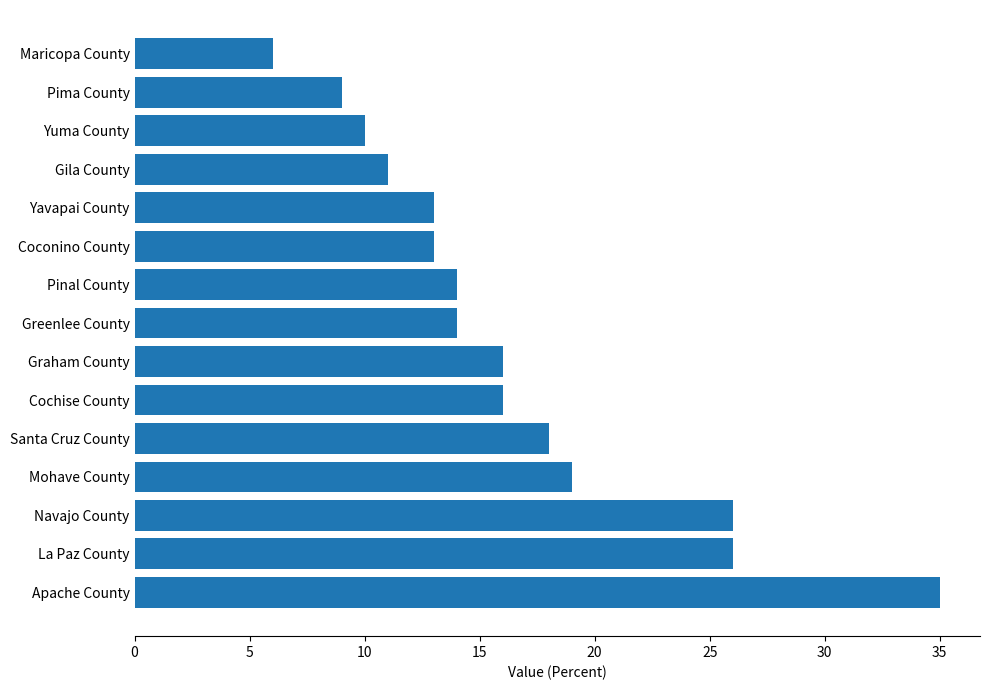

What is the difference between the maximum and minimum values?

29